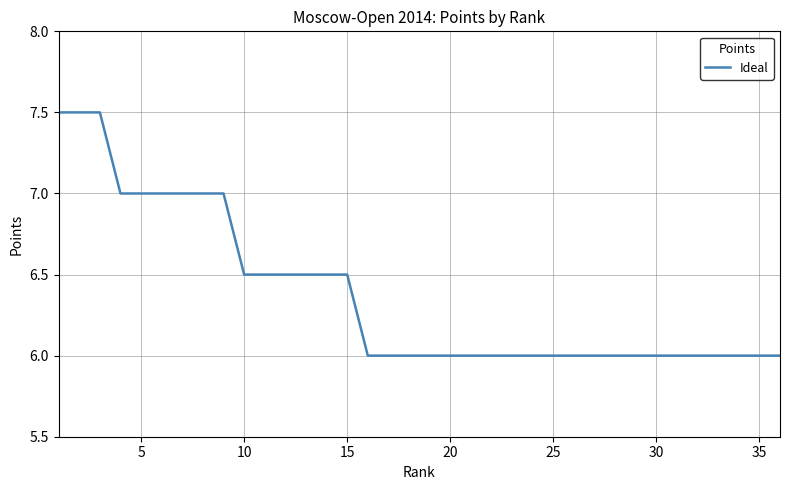

What is the maximum value shown in the chart?

7.5